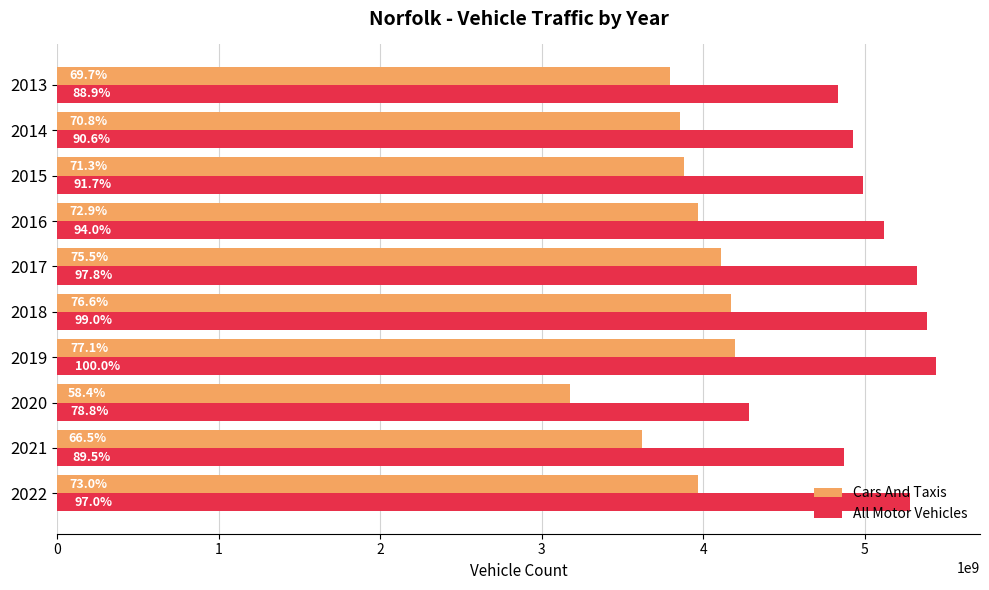

What are all the series names shown in the legend?

Cars And Taxis, All Motor Vehicles